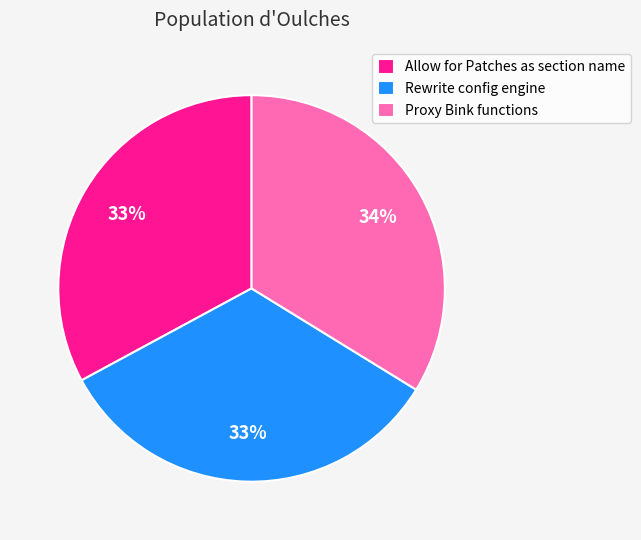

Is it true that Rewrite config engine is 43% of the pie?

False